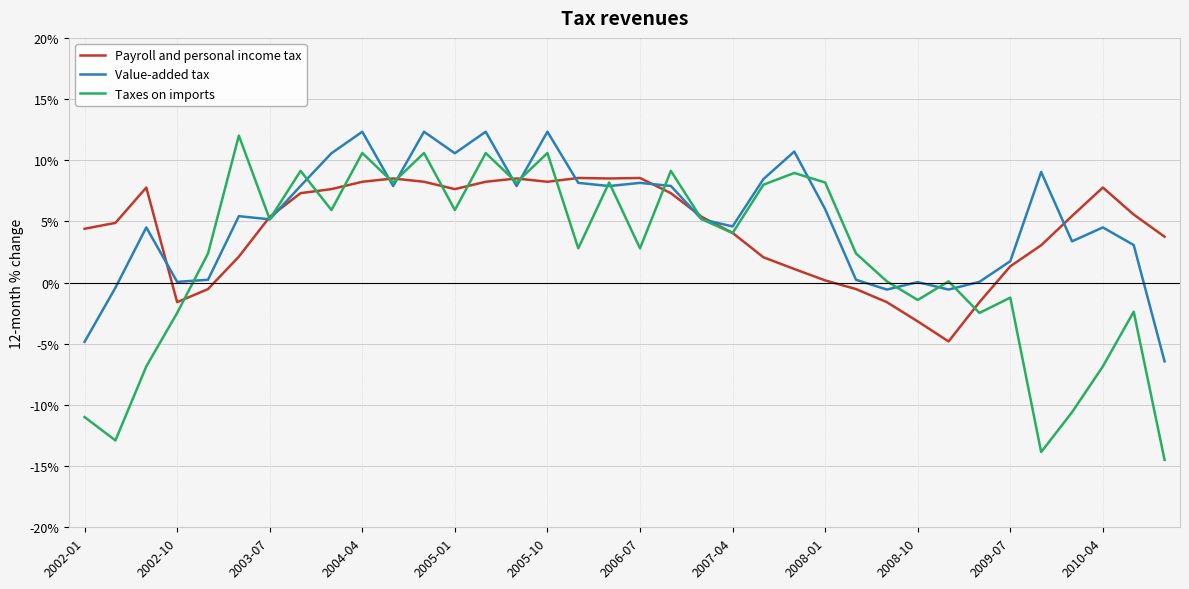

Which series has the largest range (max minus min)?

Taxes on imports